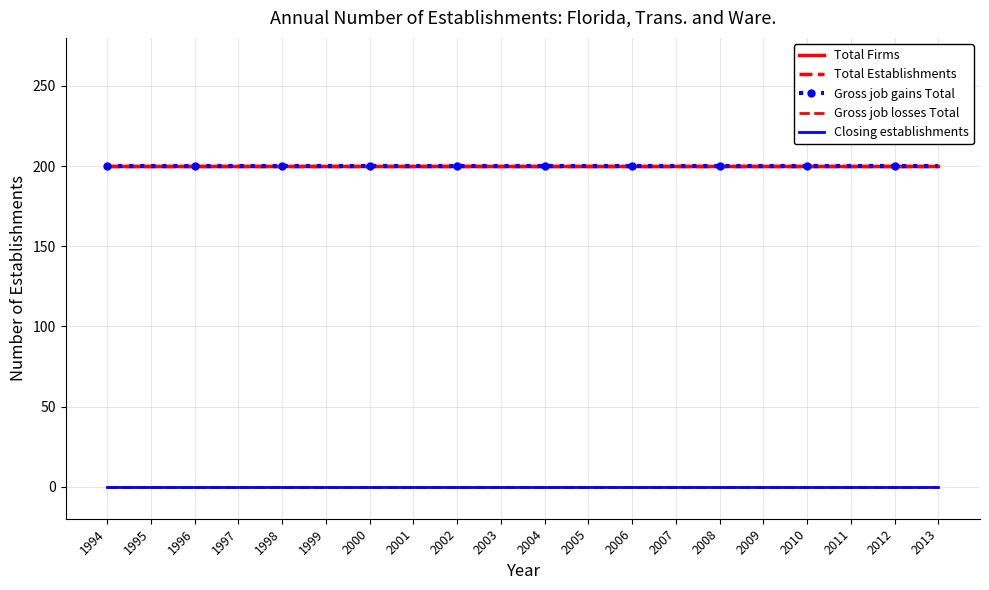

How many categories are shown in the chart?

20